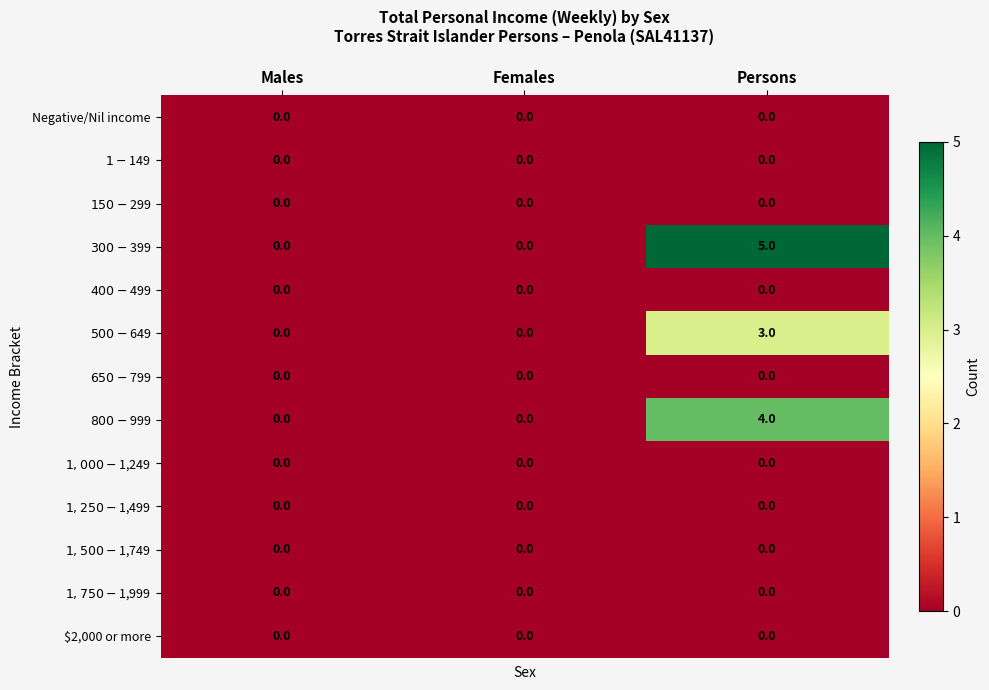

Is it true that Negative/Nil income equals 0 at Females?

True